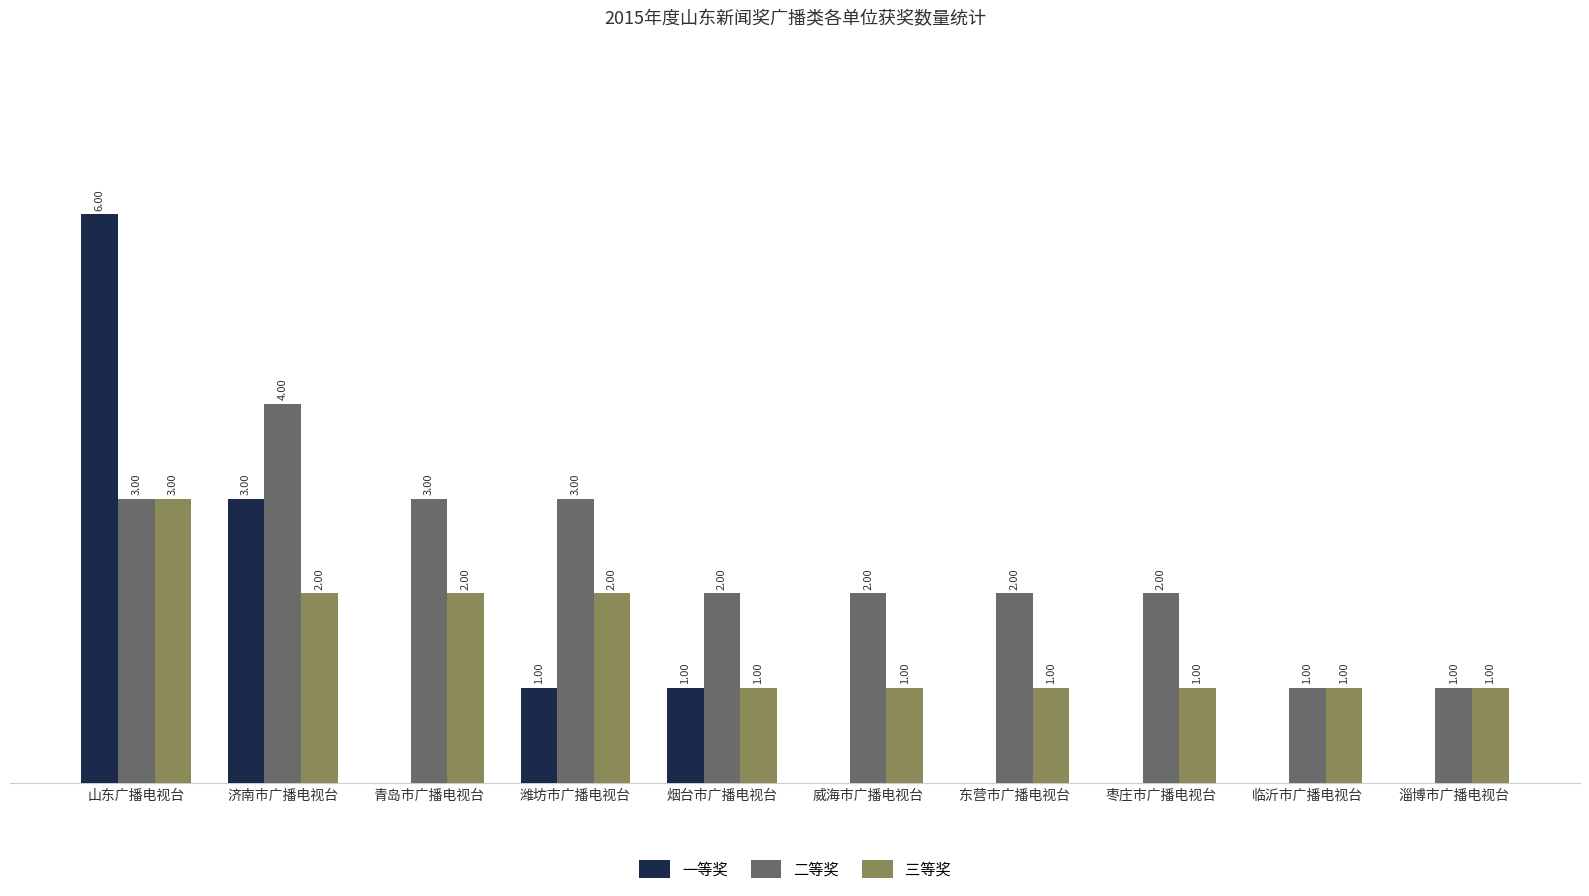

Which series changed the most between 青岛市广播电视台 and 潍坊市广播电视台?

一等奖